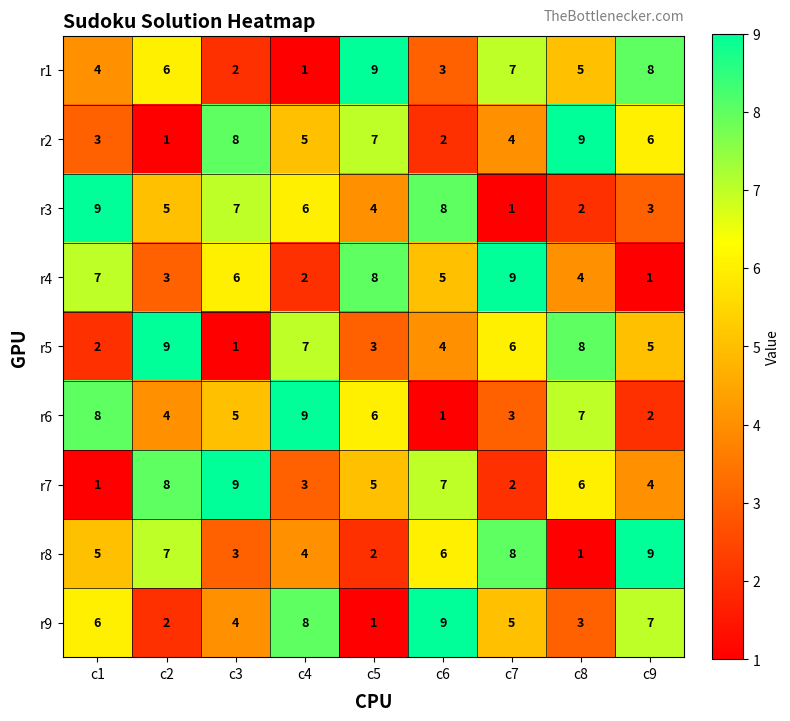

What is the minimum value shown in the chart?

1